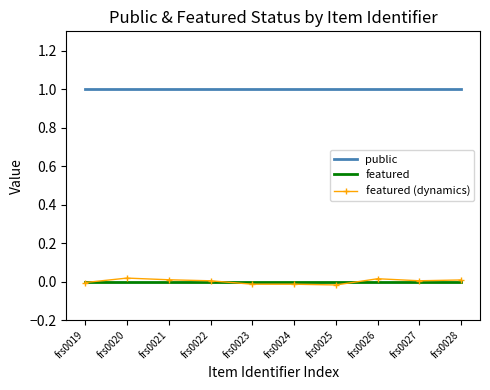

Which series has the largest total across all categories?

public